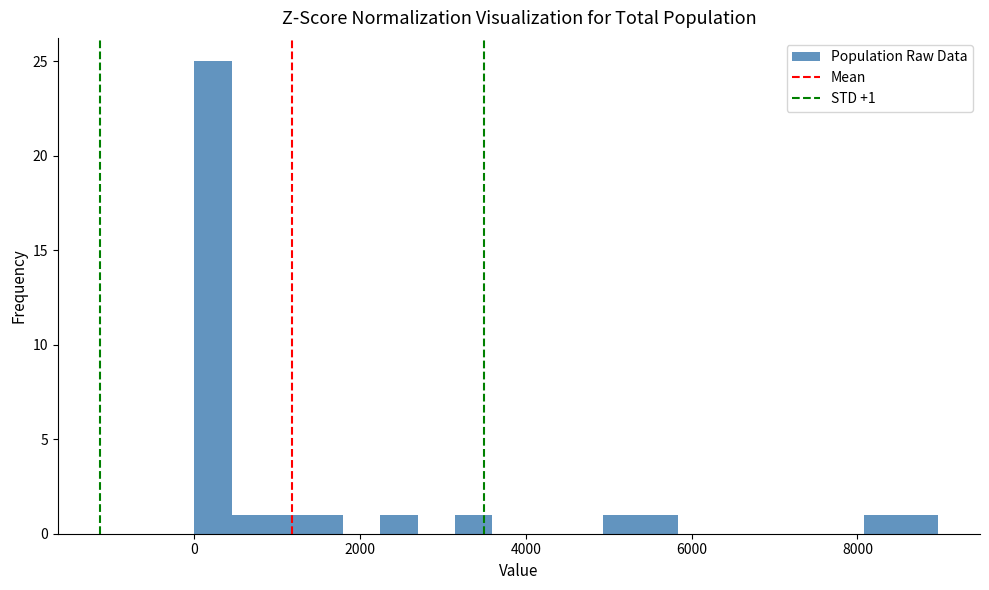

Around what value on the x-axis is the tallest bar? Give the approximate position of its centre, as read against the axis.

200